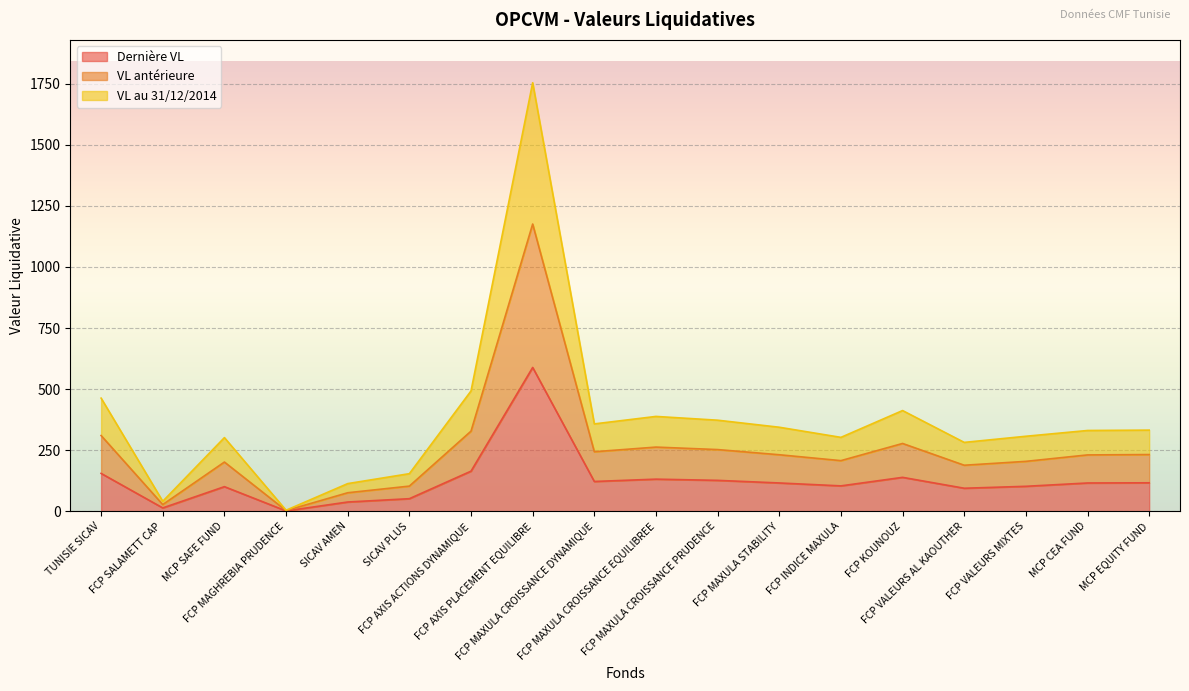

What is the total value across all series at FCP MAXULA CROISSANCE DYNAMIQUE?

357.6